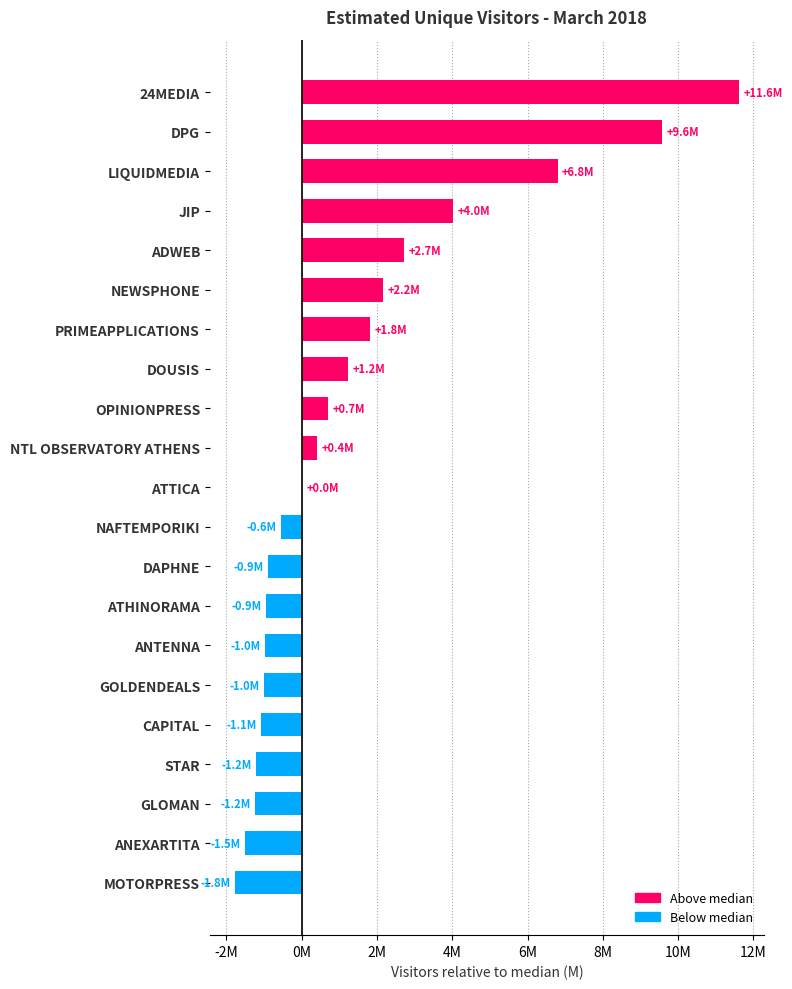

Are the bars horizontal?

Yes